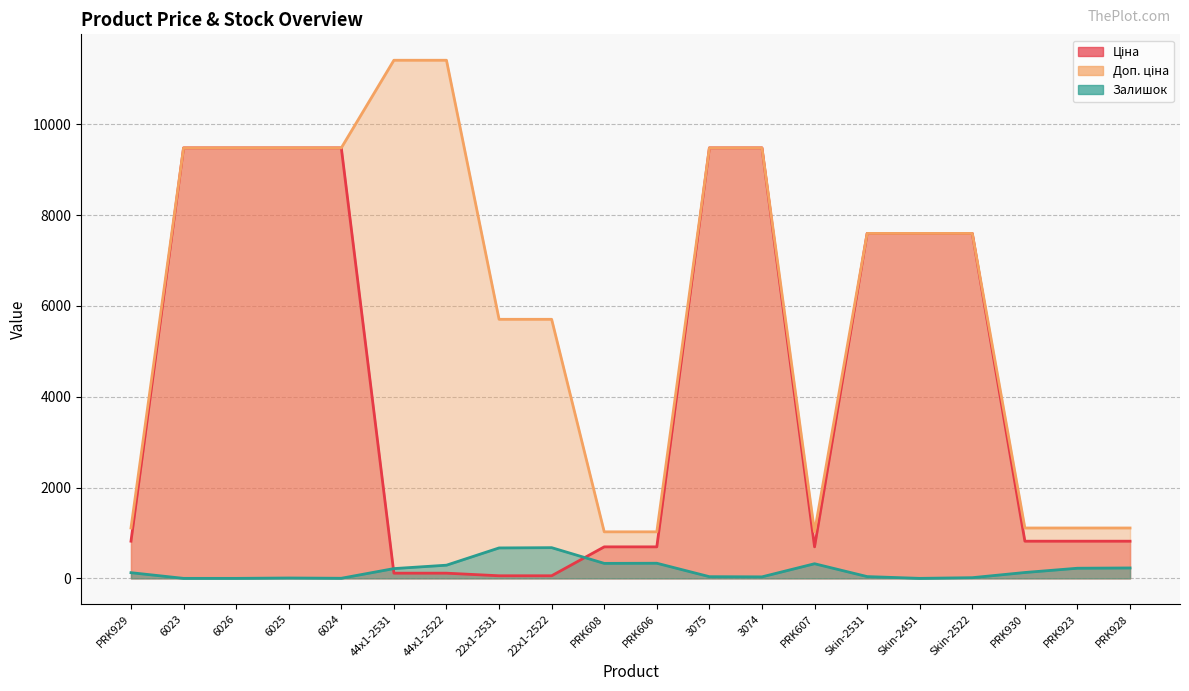

What are all the series names shown in the legend?

Ціна, Доп. ціна, Залишок